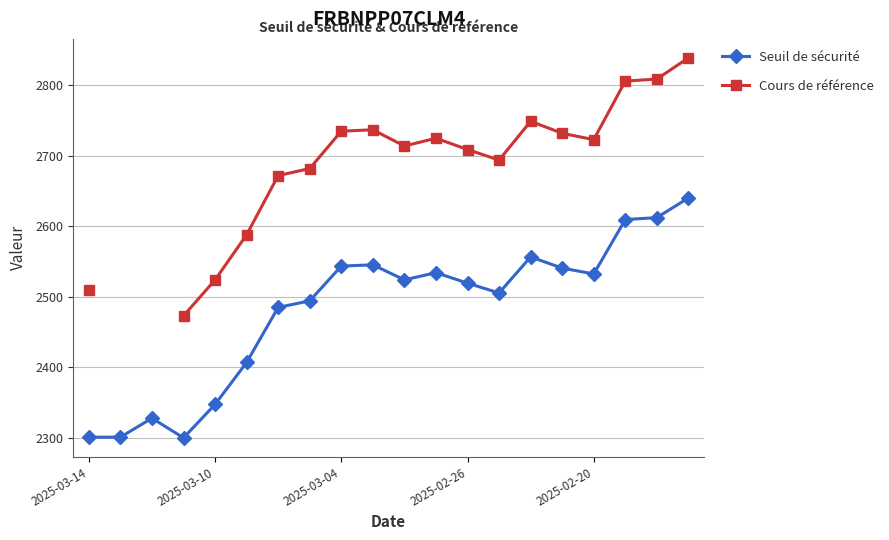

List the series in order of their peak value, lowest first.

Seuil de sécurité, Cours de référence